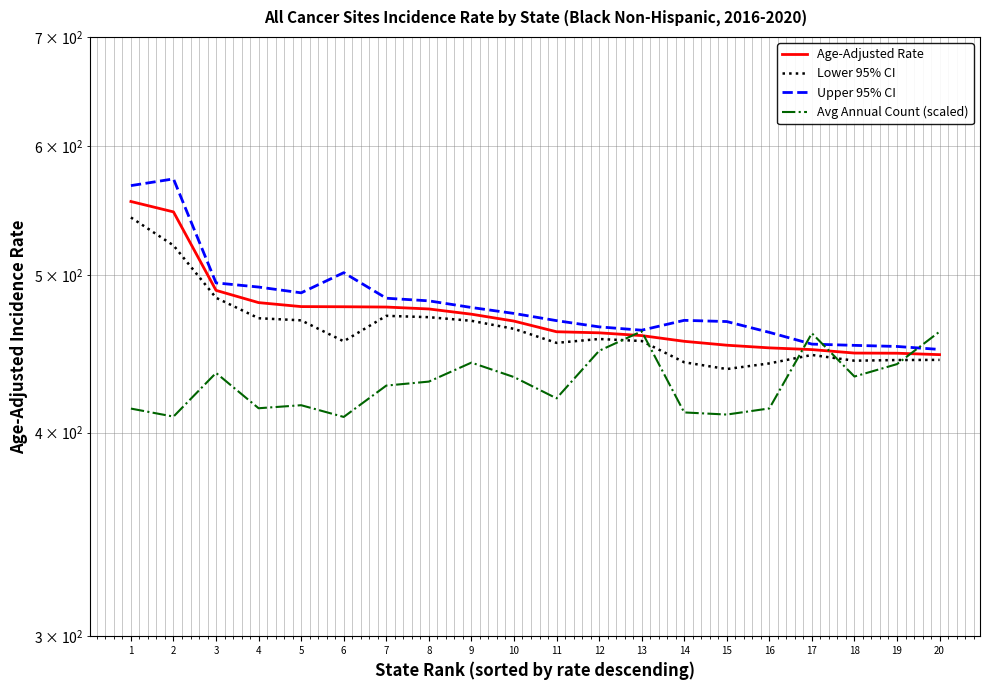

What is the value of the Upper 95% CI point at the 3rd from the left?

494.4